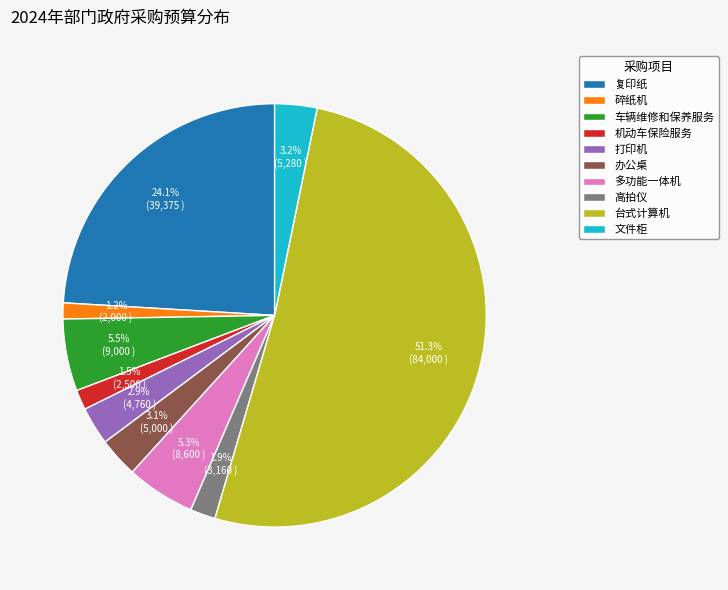

Is it true that 打印机 is 3% of the pie?

True